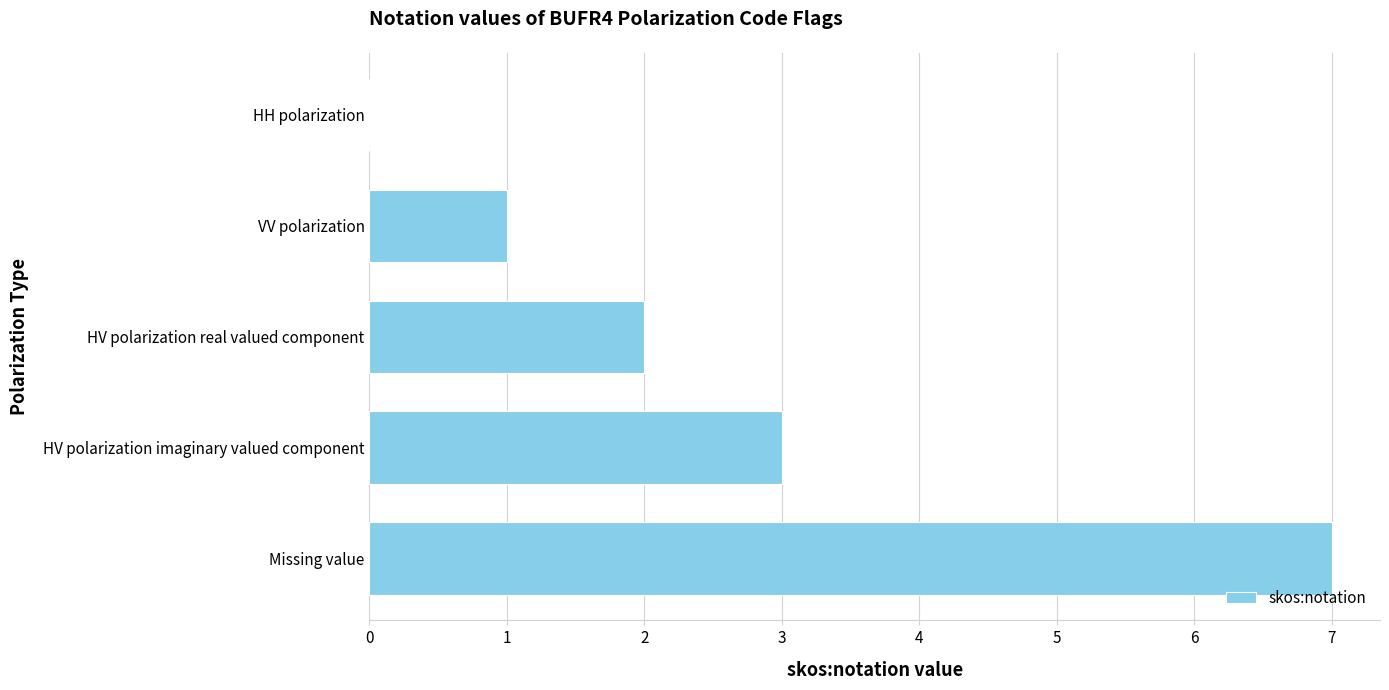

Which has a higher value, VV polarization or Missing value?

Missing value